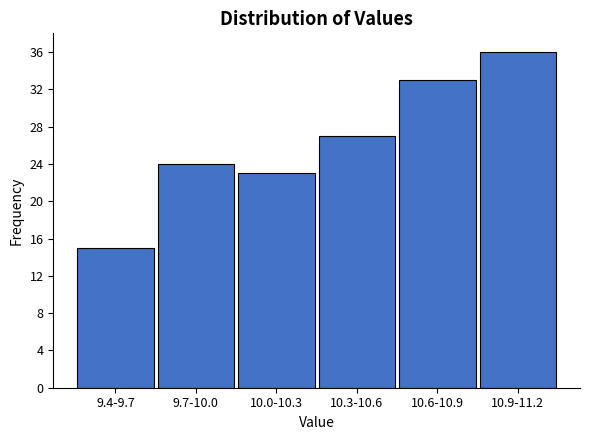

Reading left to right, extract all data points from this chart.

9.4-9.7=15	9.7-10.0=24	10.0-10.3=23	10.3-10.6=27	10.6-10.9=33	10.9-11.2=36